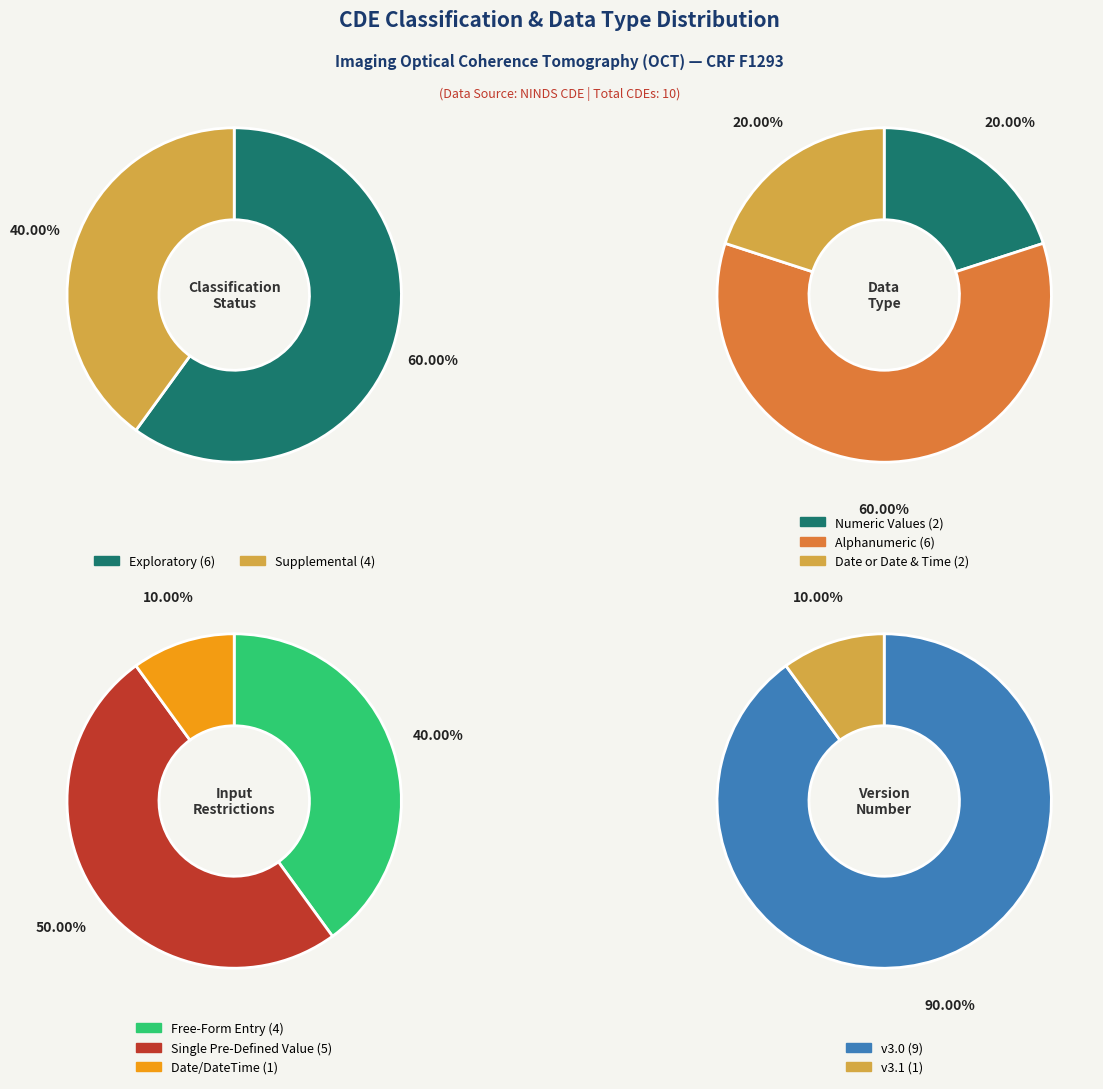

Is it true that C15336 is 1% of the pie?

False